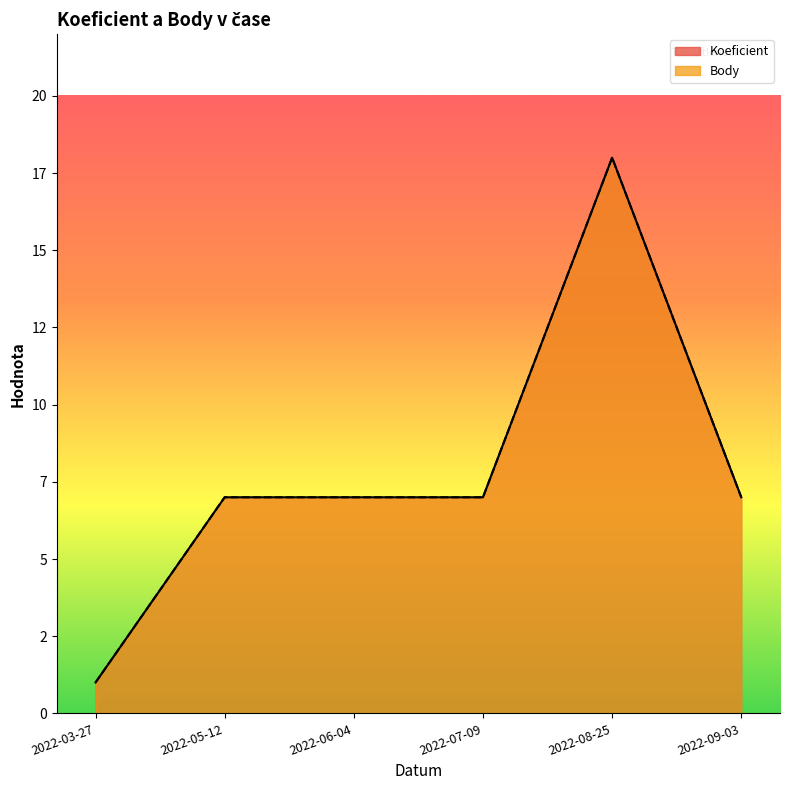

How many data points in Koeficient are less than 7?

1